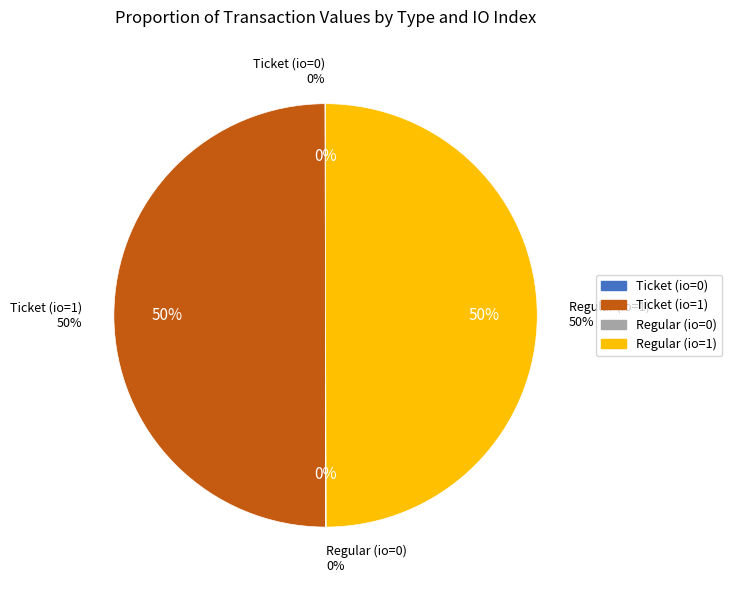

Count the number of slices in the pie.

4